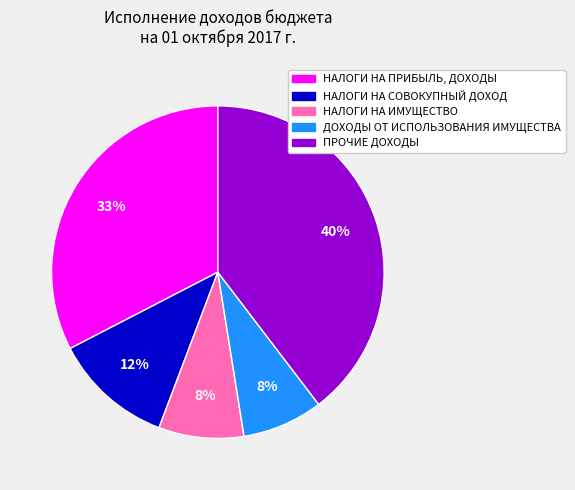

Which category has the biggest portion of the pie?

ПРОЧИЕ ДОХОДЫ